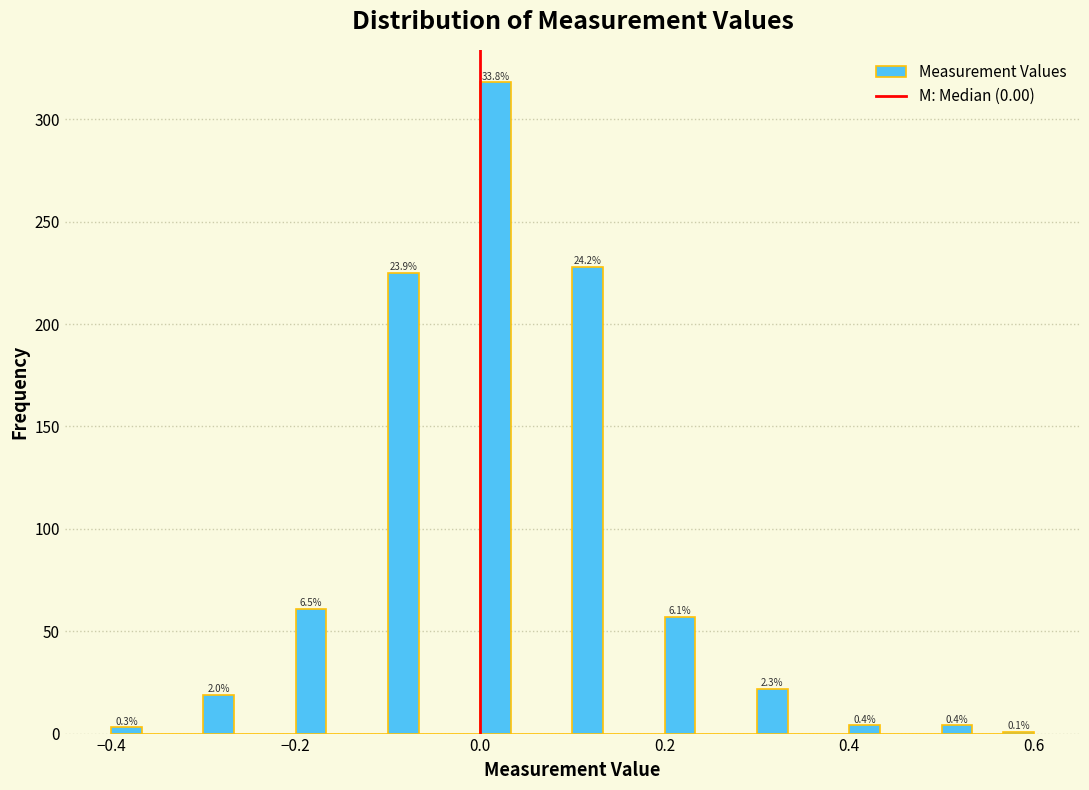

Read against the x-axis, roughly where is the centre of the tallest bar?

0.02